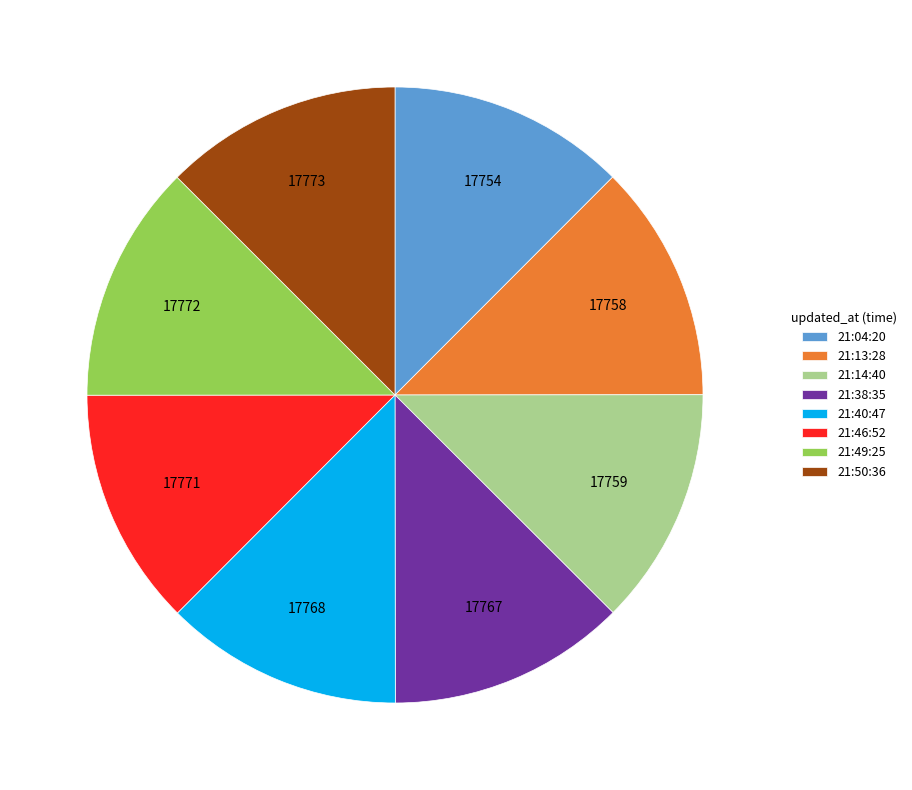

Approximately how many times larger is the value at 21:13:28 compared to 21:38:35?

1.0